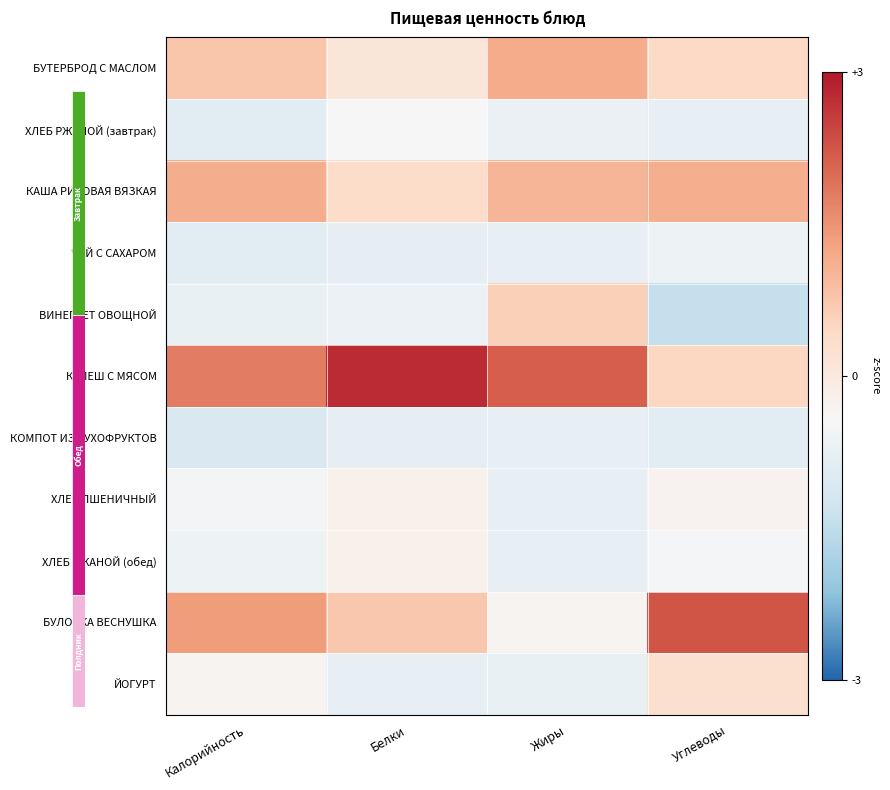

Reading left to right, list all the values displayed in this chart.

БУТЕРБРОД С МАСЛОМ: Калорийность=0.8	Белки=0.1	Жиры=1.2	Углеводы=0.4
ХЛЕБ РЖАНОЙ (завтрак): Калорийность=-0.9	Белки=-0.4	Жиры=-0.7	Углеводы=-0.8
КАША РИСОВАЯ ВЯЗКАЯ: Калорийность=1.1	Белки=0.4	Жиры=1.0	Углеводы=1.1
ЧАЙ С САХАРОМ: Калорийность=-0.9	Белки=-0.8	Жиры=-0.8	Углеводы=-0.6
ВИНЕГРЕТ ОВОЩНОЙ: Калорийность=-0.7	Белки=-0.7	Жиры=0.6	Углеводы=-1.4
КУЛЕШ С МЯСОМ: Калорийность=1.8	Белки=2.8	Жиры=2.1	Углеводы=0.5
КОМПОТ ИЗ СУХОФРУКТОВ: Калорийность=-1.1	Белки=-0.8	Жиры=-0.8	Углеводы=-0.9
ХЛЕБ ПШЕНИЧНЫЙ: Калорийность=-0.5	Белки=-0.2	Жиры=-0.8	Углеводы=-0.3
ХЛЕБ РЖАНОЙ (обед): Калорийность=-0.7	Белки=-0.2	Жиры=-0.8	Углеводы=-0.5
БУЛОЧКА ВЕСНУШКА: Калорийность=1.4	Белки=0.7	Жиры=-0.3	Углеводы=2.3
ЙОГУРТ: Калорийность=-0.3	Белки=-0.8	Жиры=-0.7	Углеводы=0.3